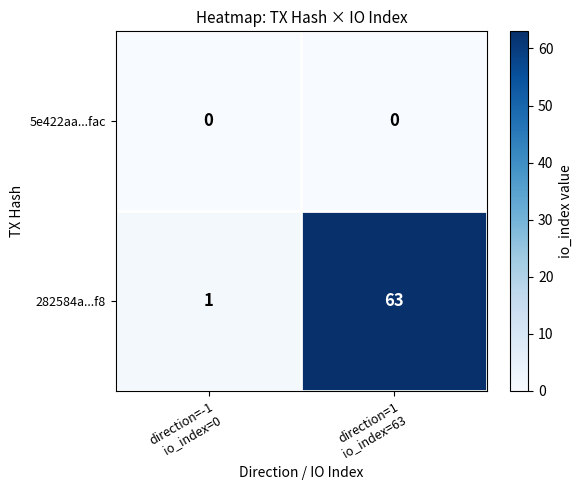

What is the greatest value displayed?

63